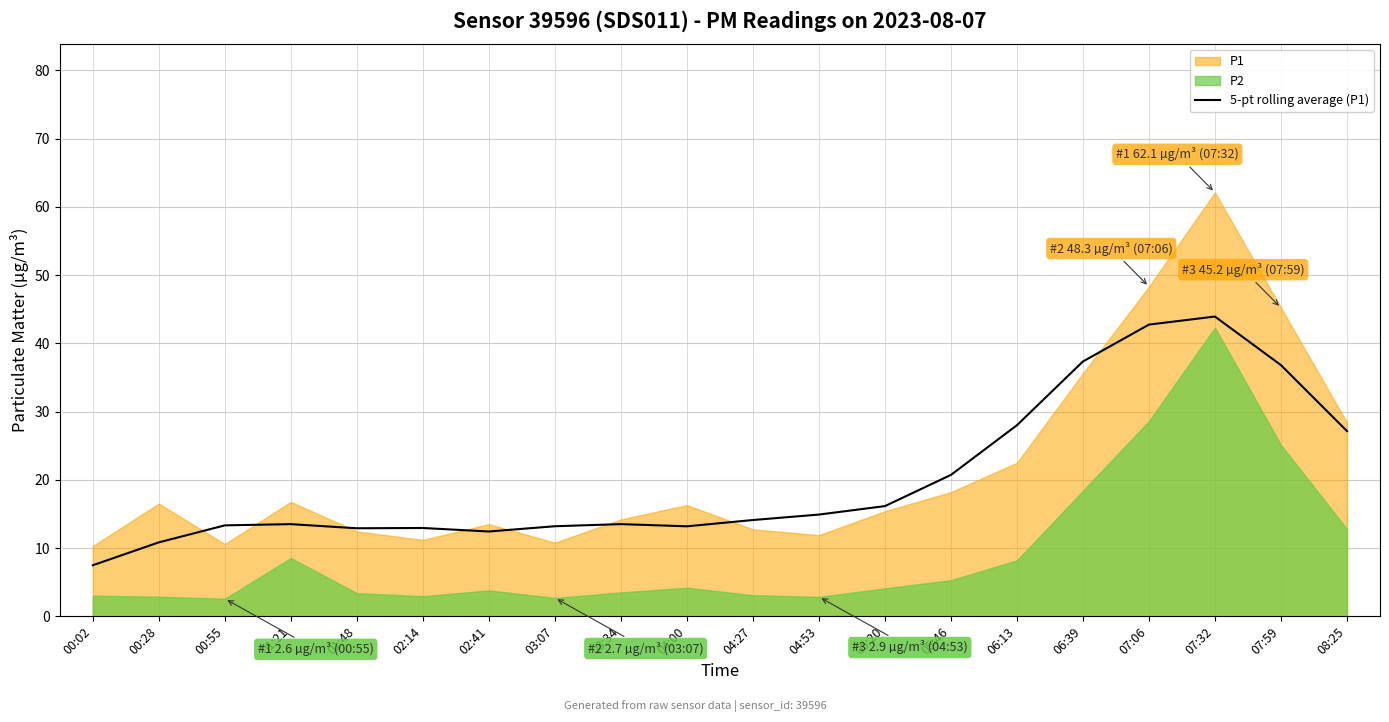

Is it true that 5-pt rolling average (P1) equals 57.3 at 07:06?

False